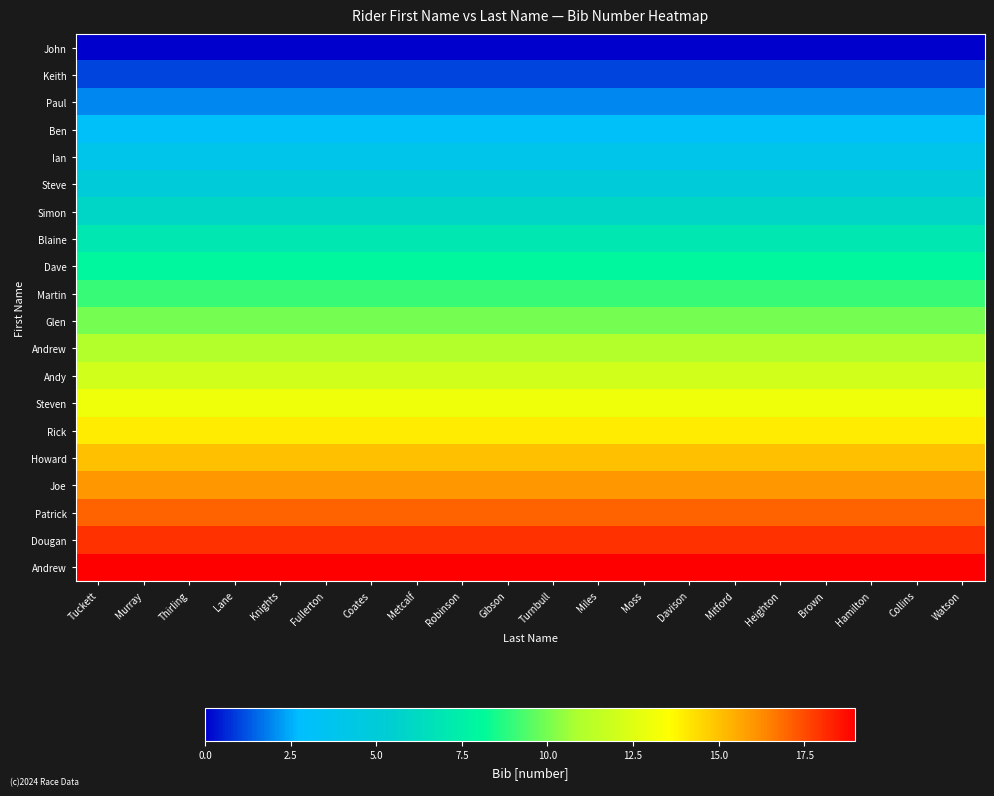

Count the number of data series in this chart.

20